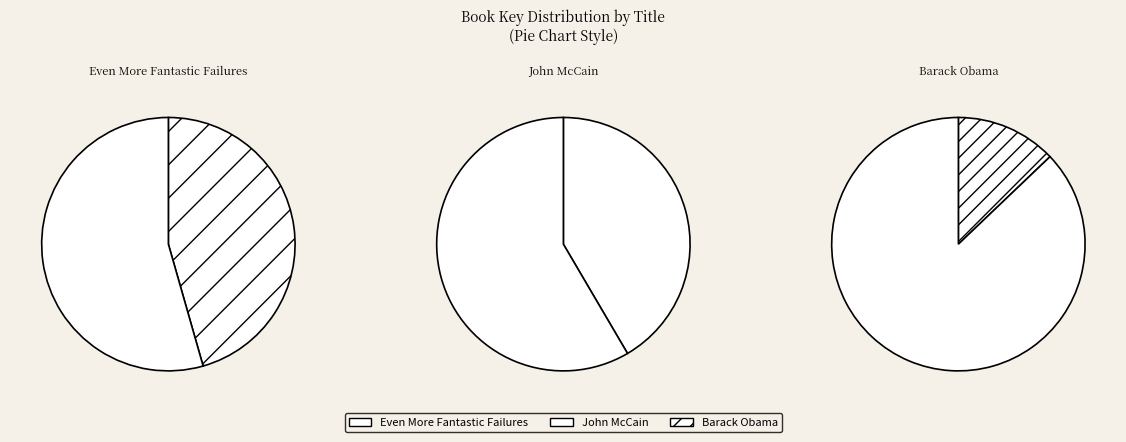

Is it true that Barack Obama is 28% of the pie?

False